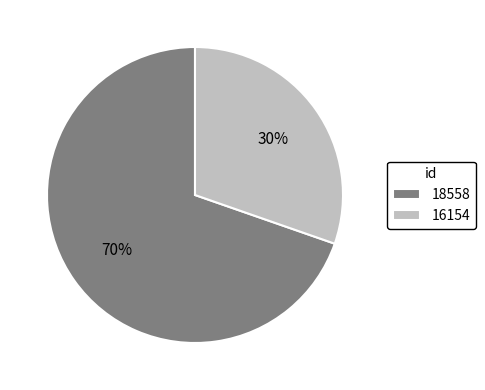

Do 16154 and 18558 together represent more than half of the pie?

Yes